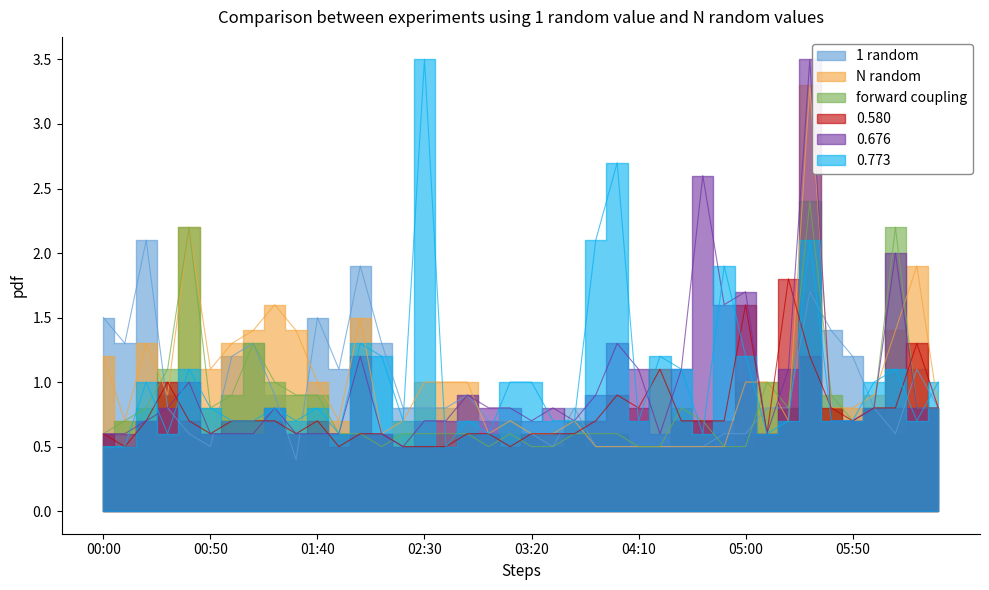

Between 03:00 and 00:40, which is larger?

03:00